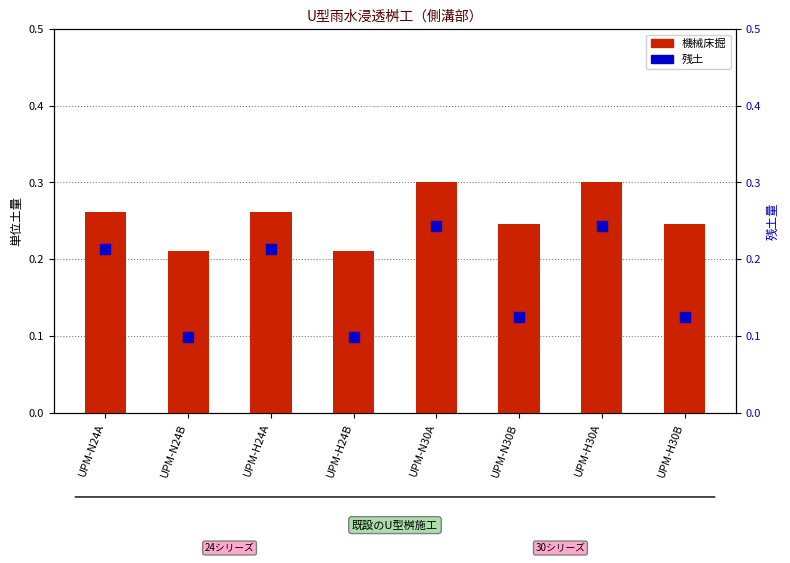

Which series has the widest spread of Y values?

残土